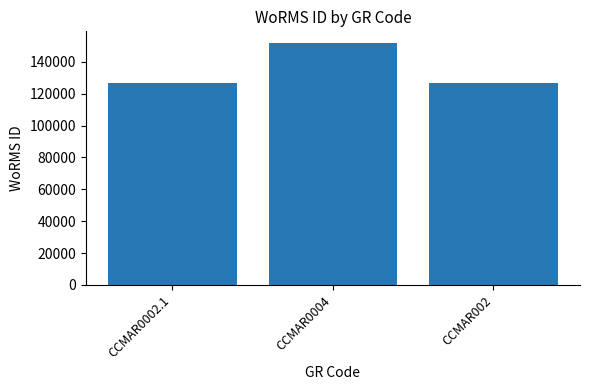

The value at CCMAR0004 is 151523. True or false?

True